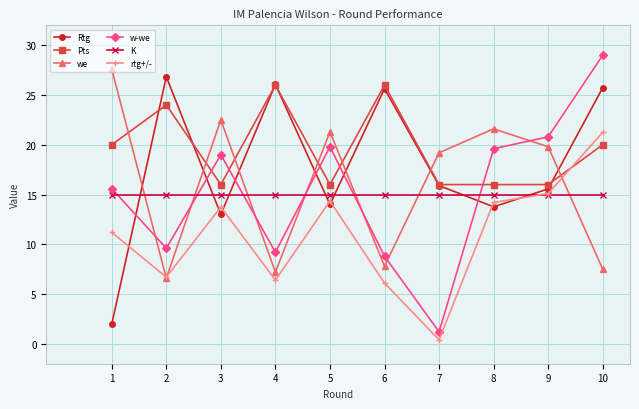

What is the value of the w-we point at the 7th from the left?

1.2